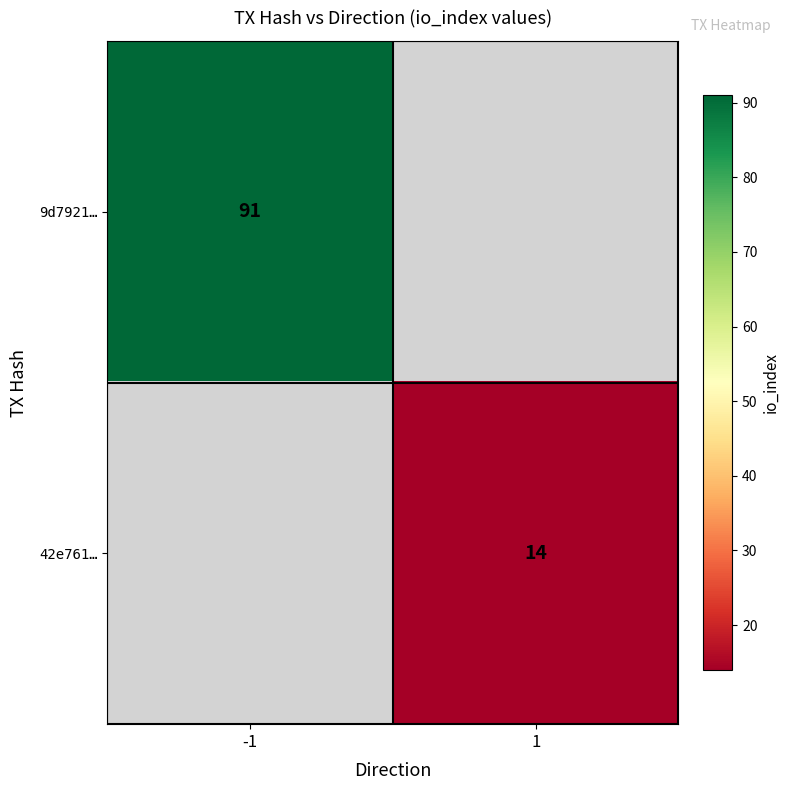

The 42e761… series shows 22 at 1. True or false?

False